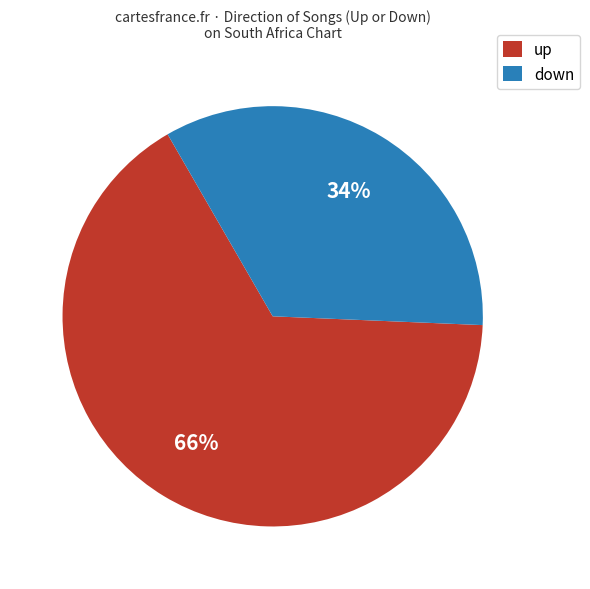

To the nearest percent, what is the combined percentage of down and up?

100%